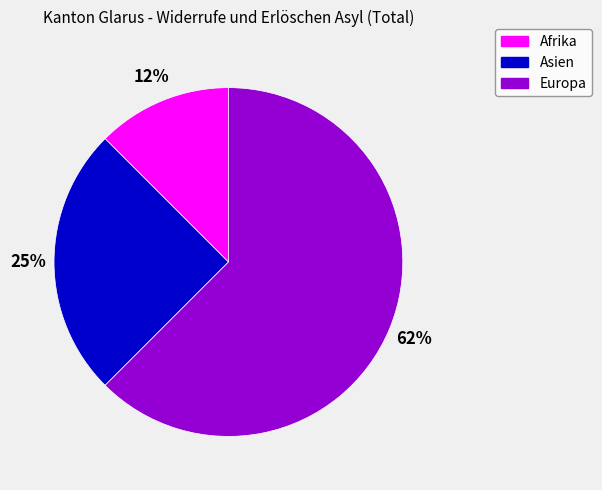

Which has a higher value, Asien or Europa?

Europa